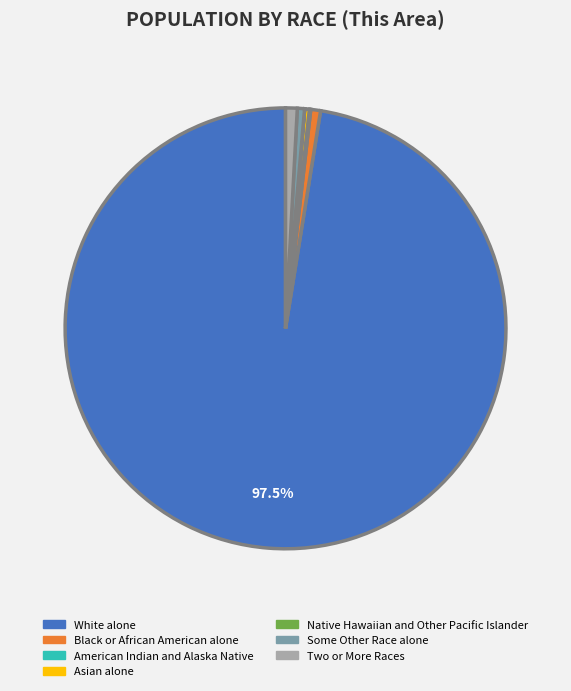

Is Black or African American alone the majority of the pie?

No